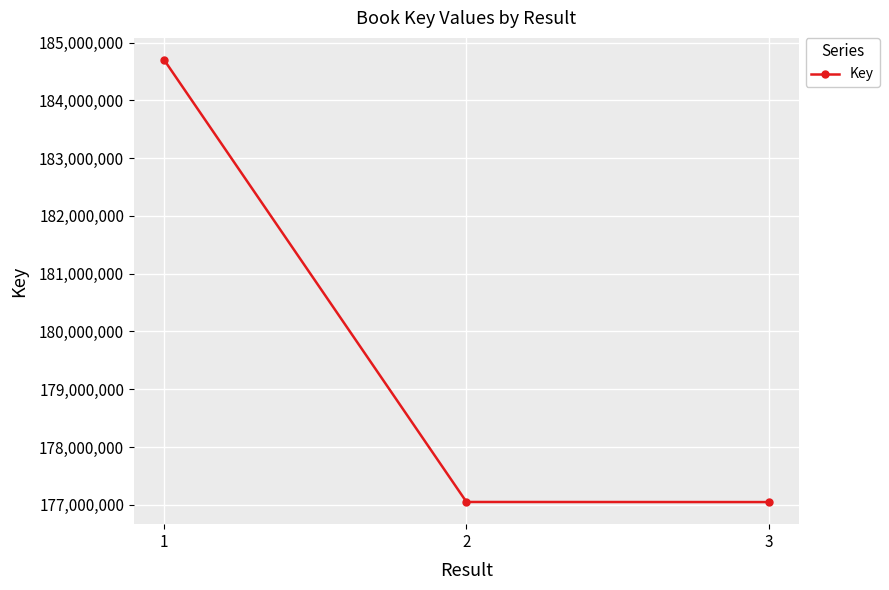

Which label corresponds to the largest value in the chart?

1